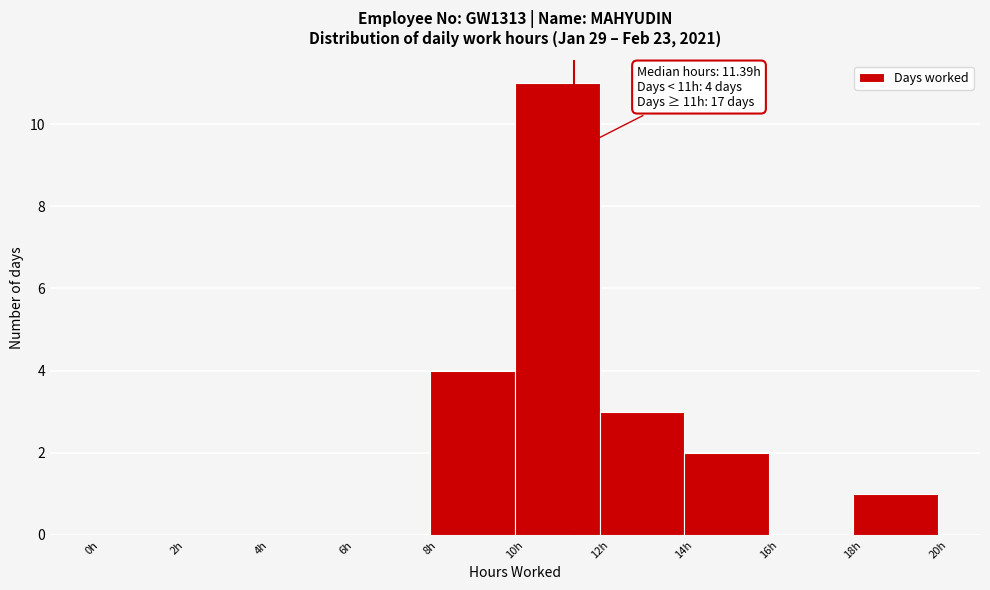

Which range on the x-axis has the tallest bar?

10 to 12